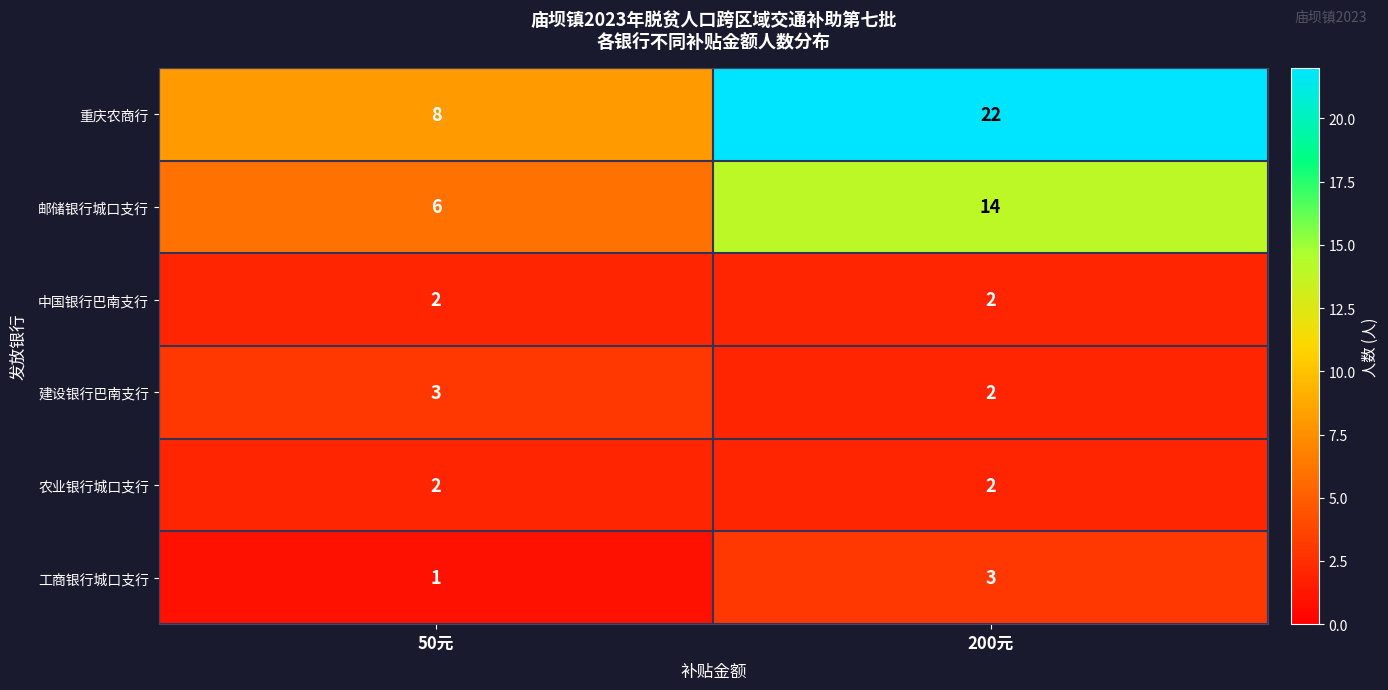

The value of 建设银行巴南支行 at 200元 is 2. True or false?

True